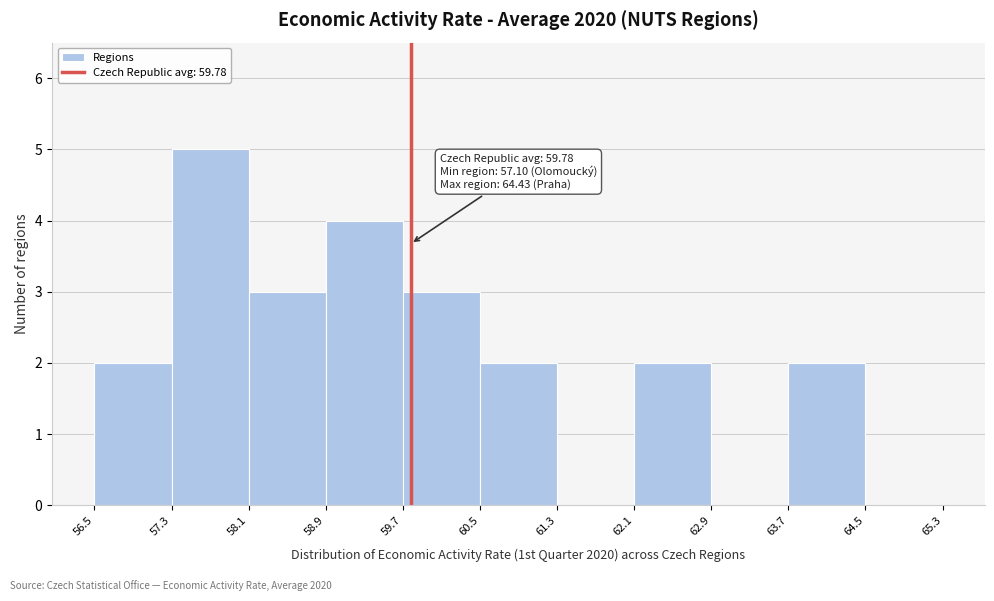

Which range on the x-axis has the tallest bar?

57.3 to 58.1